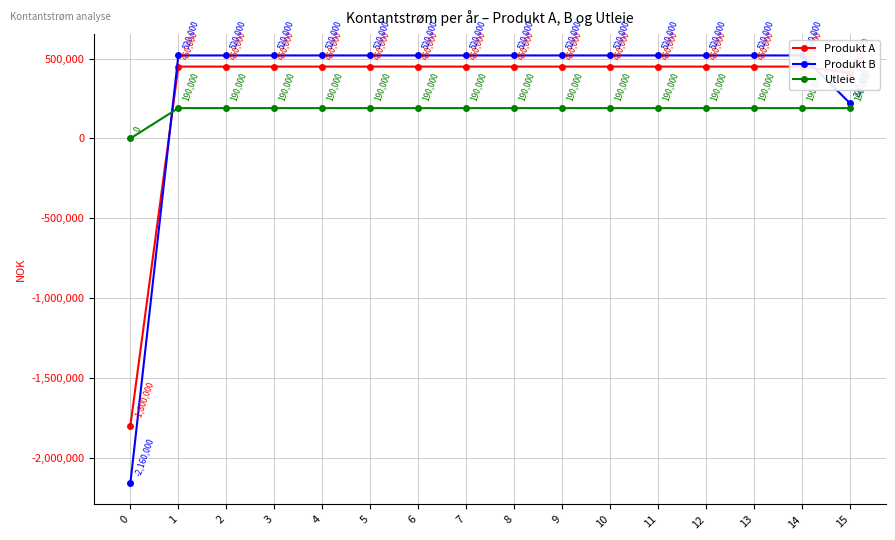

How many distinct data groups are displayed?

3